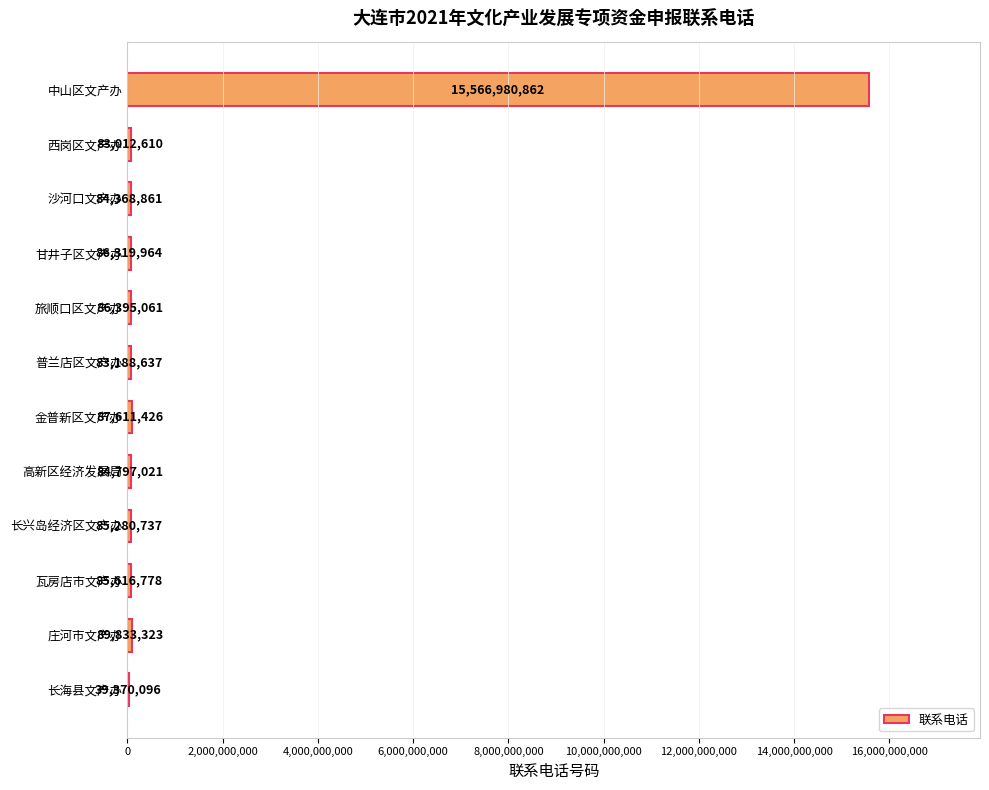

The chart shows a value of 15566980862 at 中山区文产办. True or false?

True